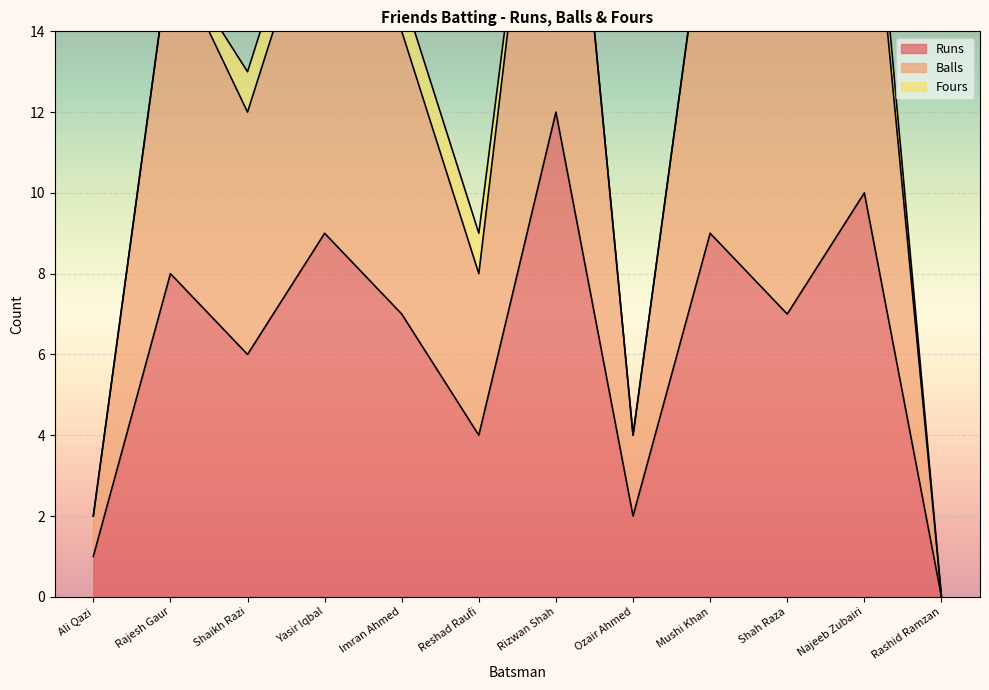

At which category is the sum across all series the highest?

Rizwan Shah